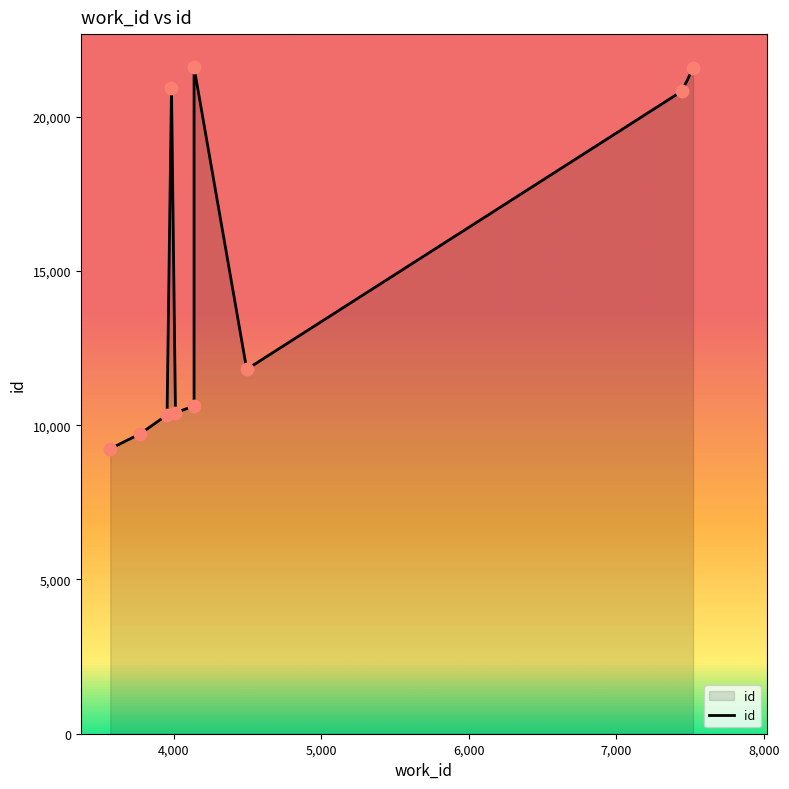

Between 7519 and 4010, which is larger?

7519